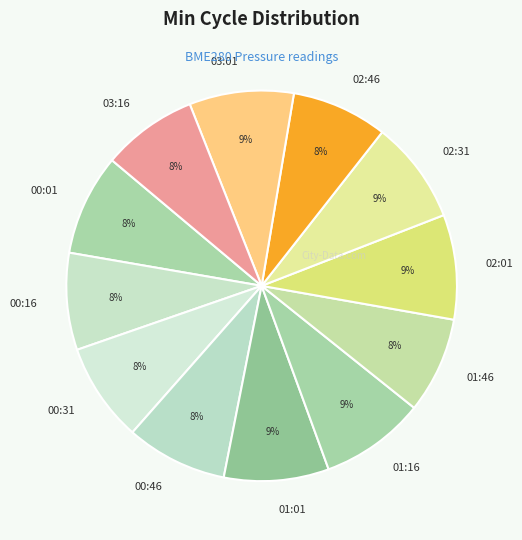

Is the sum of 00:46 and 00:31 greater than half?

No